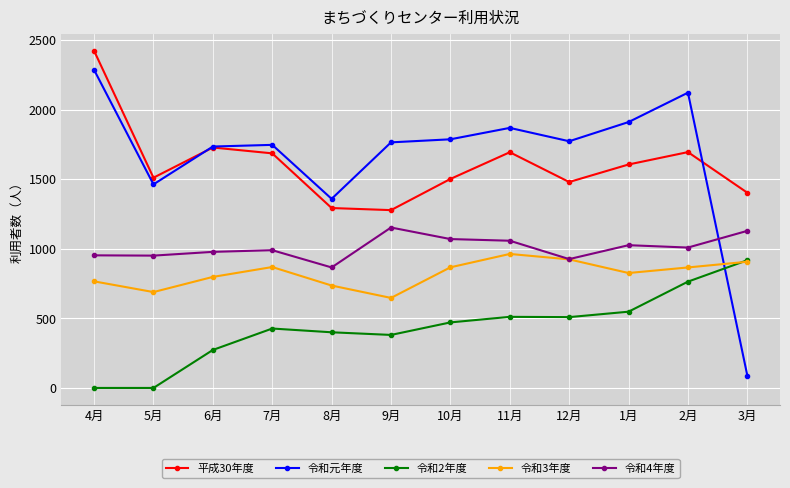

True or false: 令和4年度 and 令和2年度 cross at least once.

False